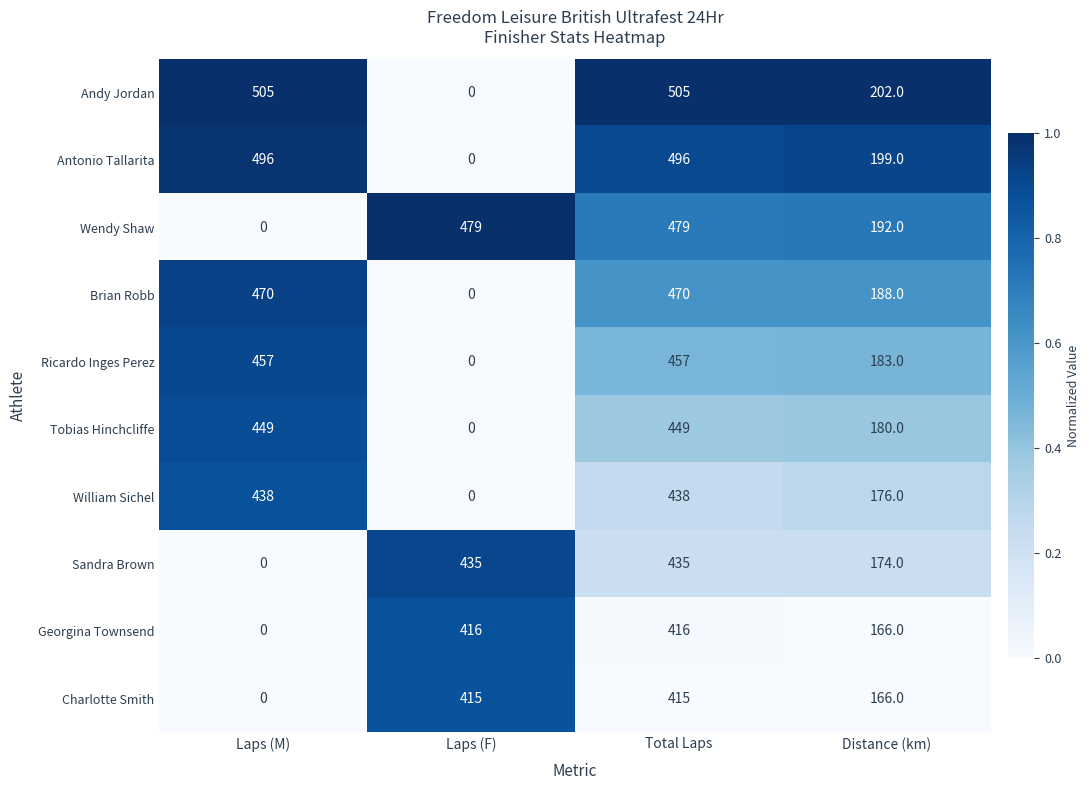

What is the difference between the maximum and minimum values in the Wendy Shaw series?

479